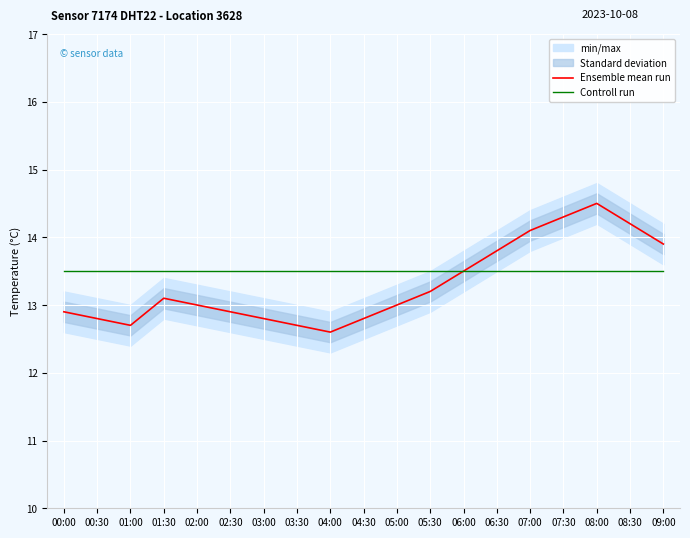

What is the spread (max minus min) of values at 03:00?

0.7